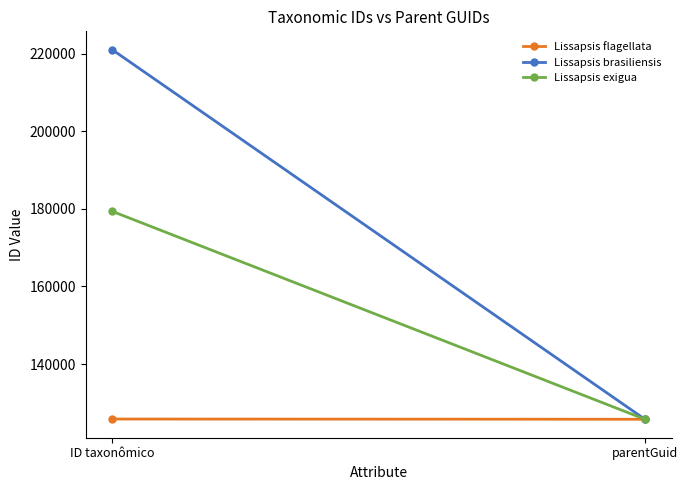

What is the sum of all Lissapsis exigua values?

305096